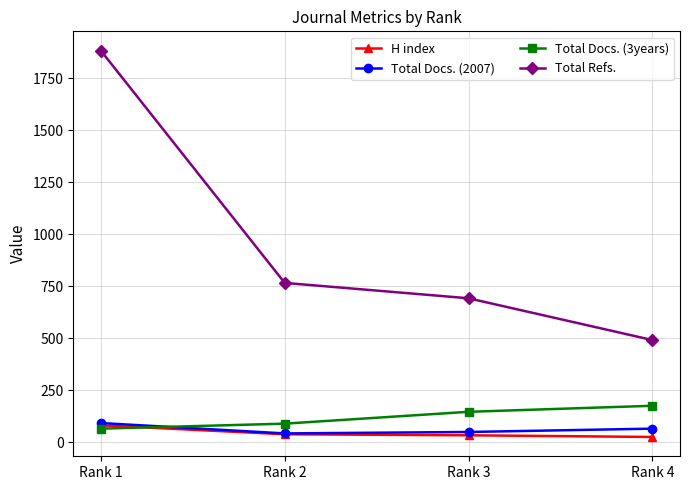

What is the maximum value for Total Docs. (2007)?

92